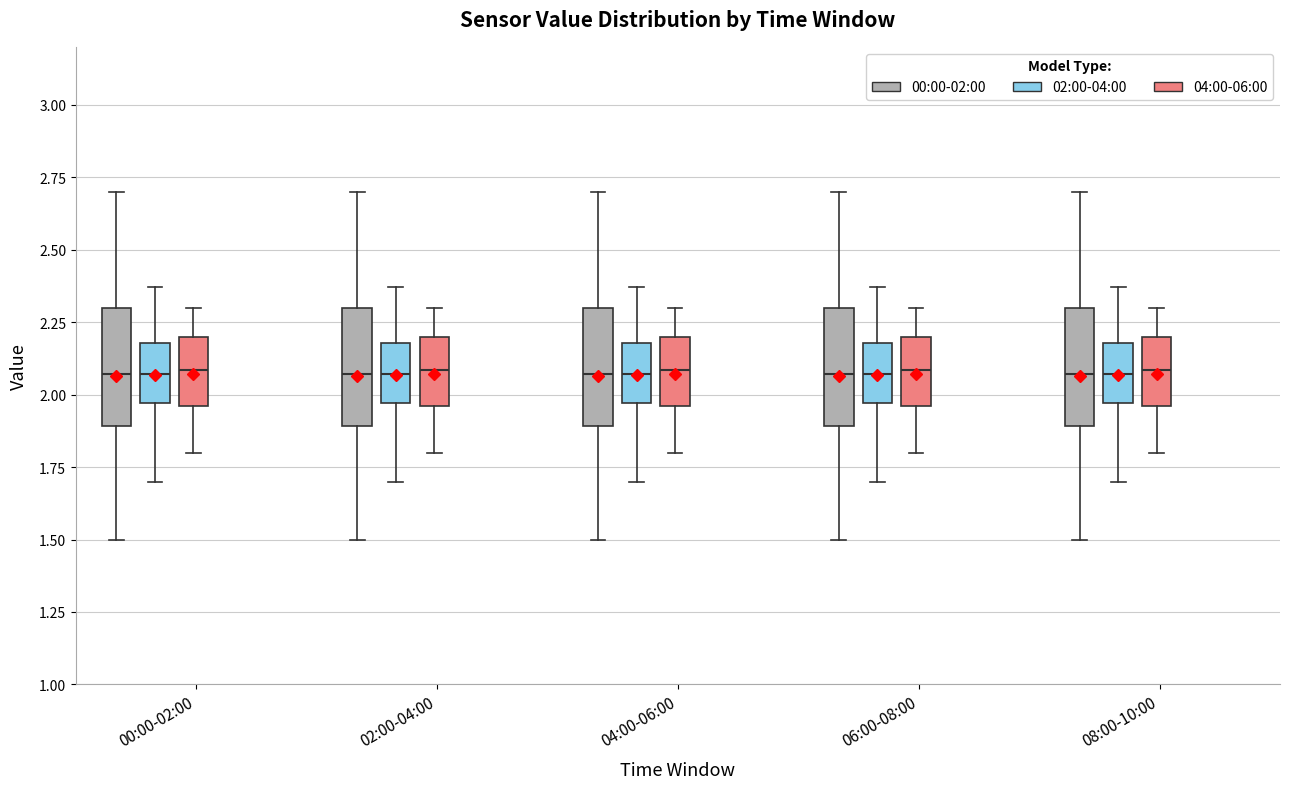

Reading left to right, read every box against the y-axis: the position of its median line, the range the box covers, and the ends of its whiskers. The values are not printed on the chart, so give them approximately, as read against the axis.

00:00-02:00 (00:00-02:00): median 2.05, box 1.90 to 2.30, whiskers 1.50 to 2.70
00:00-02:00 (02:00-04:00): median 2.05, box 1.95 to 2.20, whiskers 1.70 to 2.35
00:00-02:00 (04:00-06:00): median 2.10, box 1.95 to 2.20, whiskers 1.80 to 2.30
02:00-04:00 (00:00-02:00): median 2.05, box 1.90 to 2.30, whiskers 1.50 to 2.70
02:00-04:00 (02:00-04:00): median 2.05, box 1.95 to 2.20, whiskers 1.70 to 2.35
02:00-04:00 (04:00-06:00): median 2.10, box 1.95 to 2.20, whiskers 1.80 to 2.30
04:00-06:00 (00:00-02:00): median 2.05, box 1.90 to 2.30, whiskers 1.50 to 2.70
04:00-06:00 (02:00-04:00): median 2.05, box 1.95 to 2.20, whiskers 1.70 to 2.35
04:00-06:00 (04:00-06:00): median 2.10, box 1.95 to 2.20, whiskers 1.80 to 2.30
06:00-08:00 (00:00-02:00): median 2.05, box 1.90 to 2.30, whiskers 1.50 to 2.70
06:00-08:00 (02:00-04:00): median 2.05, box 1.95 to 2.20, whiskers 1.70 to 2.35
06:00-08:00 (04:00-06:00): median 2.10, box 1.95 to 2.20, whiskers 1.80 to 2.30
08:00-10:00 (00:00-02:00): median 2.05, box 1.90 to 2.30, whiskers 1.50 to 2.70
08:00-10:00 (02:00-04:00): median 2.05, box 1.95 to 2.20, whiskers 1.70 to 2.35
08:00-10:00 (04:00-06:00): median 2.10, box 1.95 to 2.20, whiskers 1.80 to 2.30